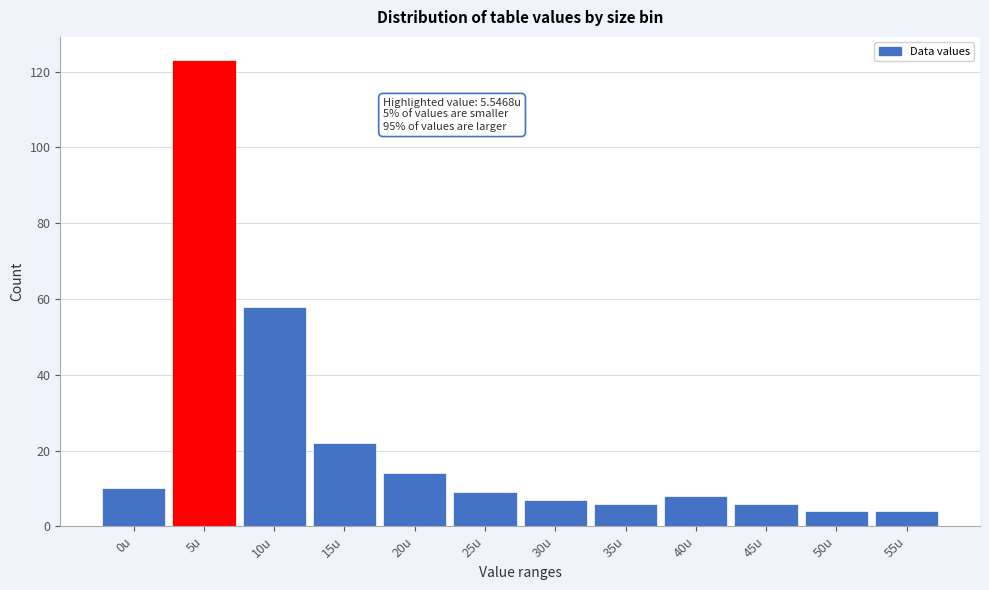

Reading left to right, transcribe all the data shown in this chart.

0u=10	5u=123	10u=58	15u=22	20u=14	25u=9	30u=7	35u=6	40u=8	45u=6	50u=4	55u=4